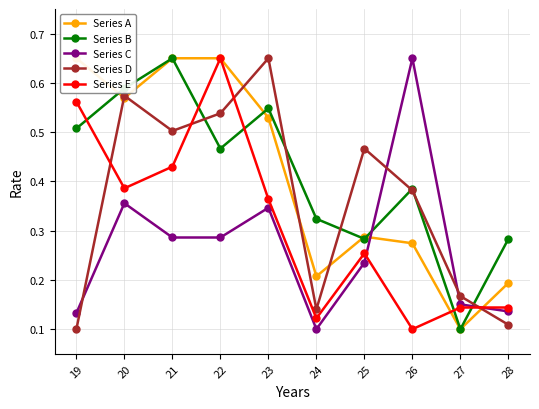

At which label does Series E reach its minimum?

26